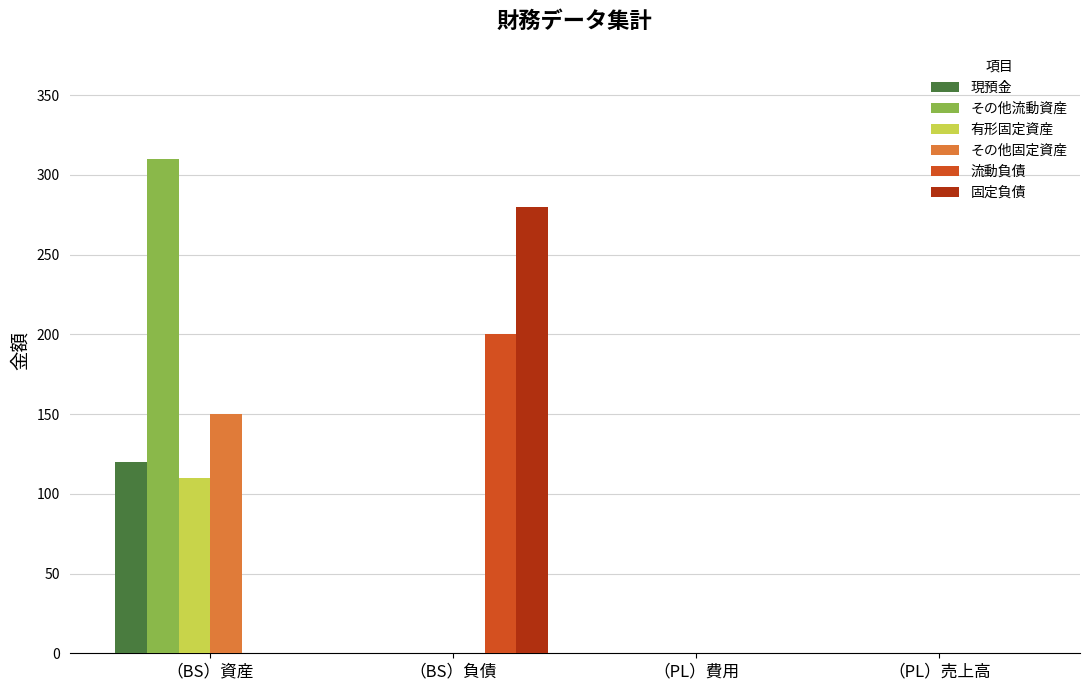

Reading right to left, extract all data points from this chart.

現預金: （PL）売上高=0	（PL）費用=0	（BS）負債=0	（BS）資産=120
その他流動資産: （PL）売上高=0	（PL）費用=0	（BS）負債=0	（BS）資産=310
有形固定資産: （PL）売上高=0	（PL）費用=0	（BS）負債=0	（BS）資産=110
その他固定資産: （PL）売上高=0	（PL）費用=0	（BS）負債=0	（BS）資産=150
流動負債: （PL）売上高=0	（PL）費用=0	（BS）負債=200	（BS）資産=0
固定負債: （PL）売上高=0	（PL）費用=0	（BS）負債=280	（BS）資産=0